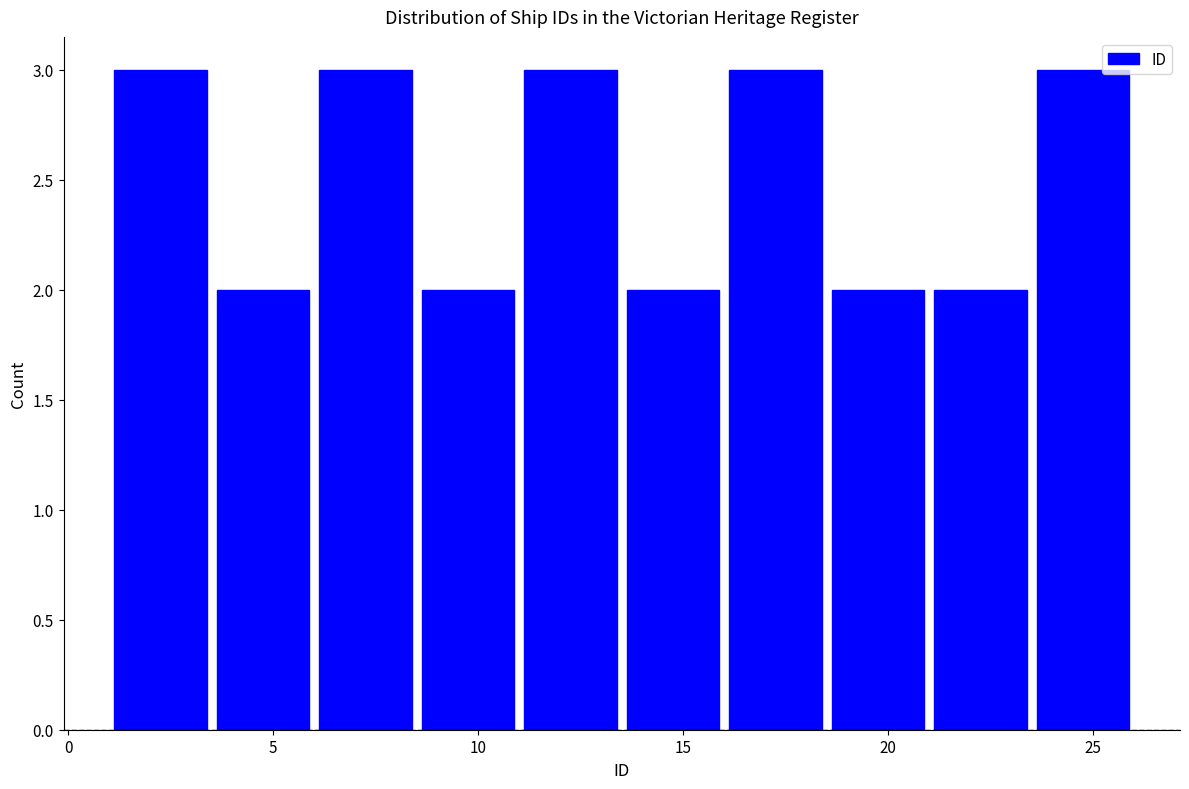

Reading left to right, transcribe this chart: for each bar, give the range it covers on the x-axis and its height. The values are not printed on the chart, so give them approximately, as read against the axis.

1.0 to 3.5: 3
3.5 to 6.0: 2
6.0 to 8.5: 3
8.5 to 11.0: 2
11.0 to 13.5: 3
13.5 to 16.0: 2
16.0 to 18.5: 3
18.5 to 21.0: 2
21.0 to 23.5: 2
23.5 to 26.0: 3